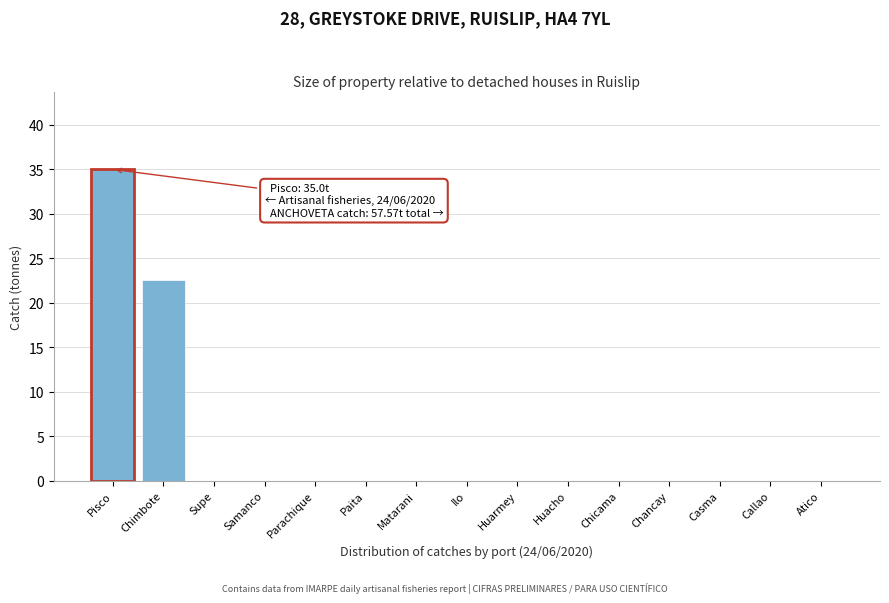

Reading left to right, what are all the values shown in this chart?

Pisco=35.0	Chimbote=22.6	Supe=0.0	Samanco=0.0	Parachique=0.0	Paita=0.0	Matarani=0.0	Ilo=0.0	Huarmey=0.0	Huacho=0.0	Chicama=0.0	Chancay=0.0	Casma=0.0	Callao=0.0	Atico=0.0